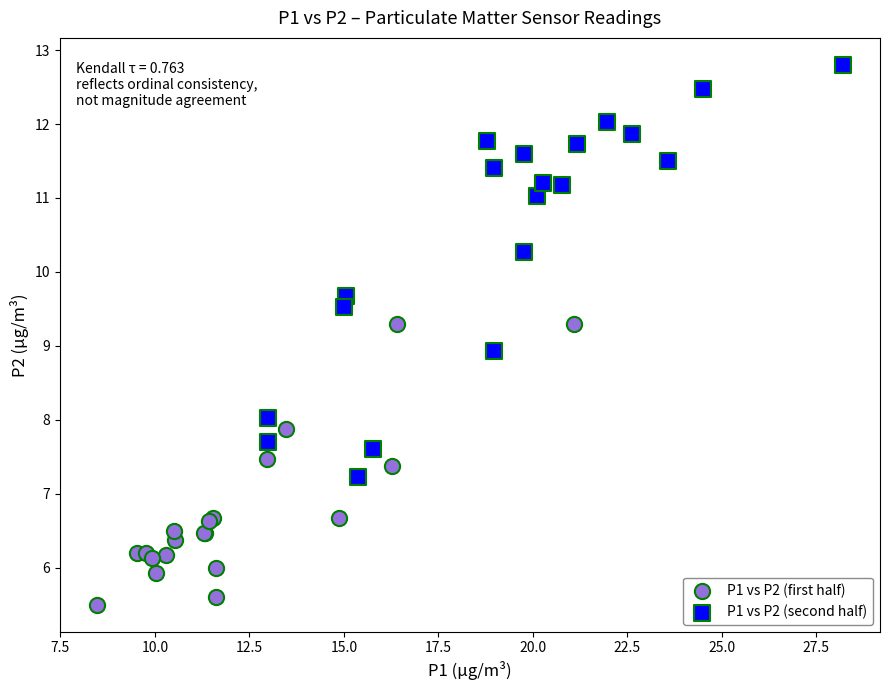

What are all the series names shown in the legend?

P1 vs P2 (first half), P1 vs P2 (second half)